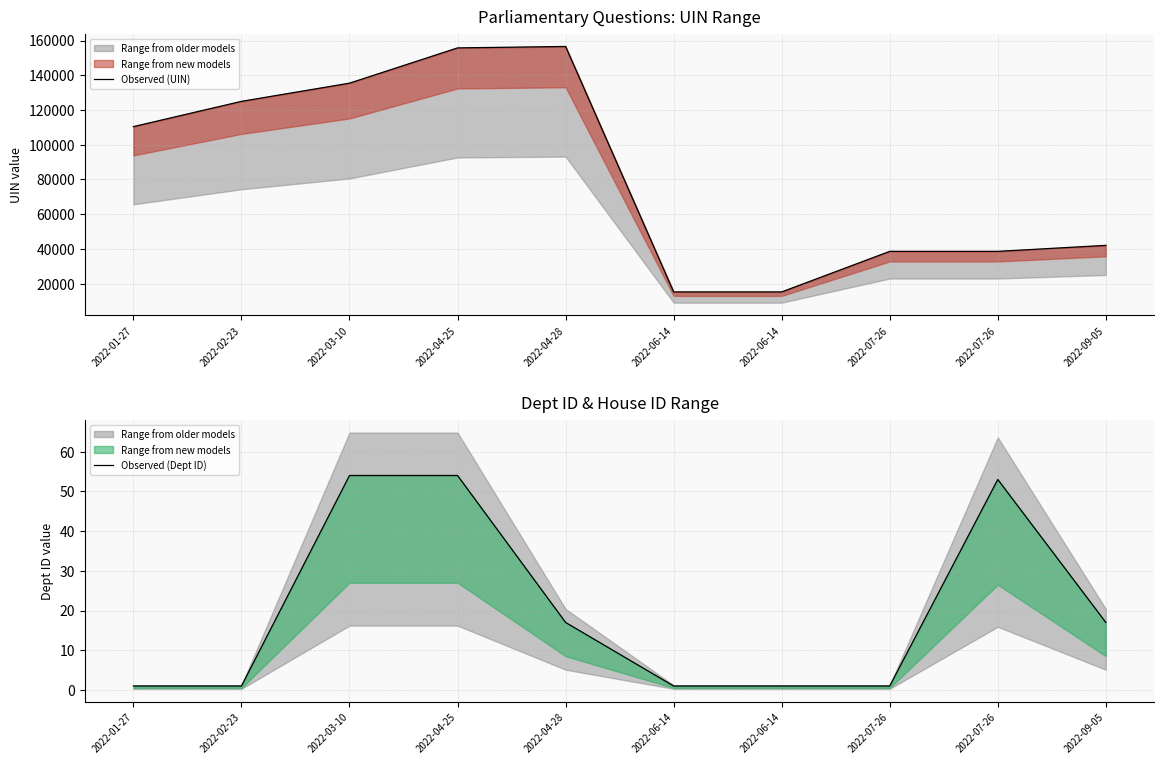

Rank the series by their maximum value, from lowest to highest.

Observed (Dept ID), Observed (UIN)